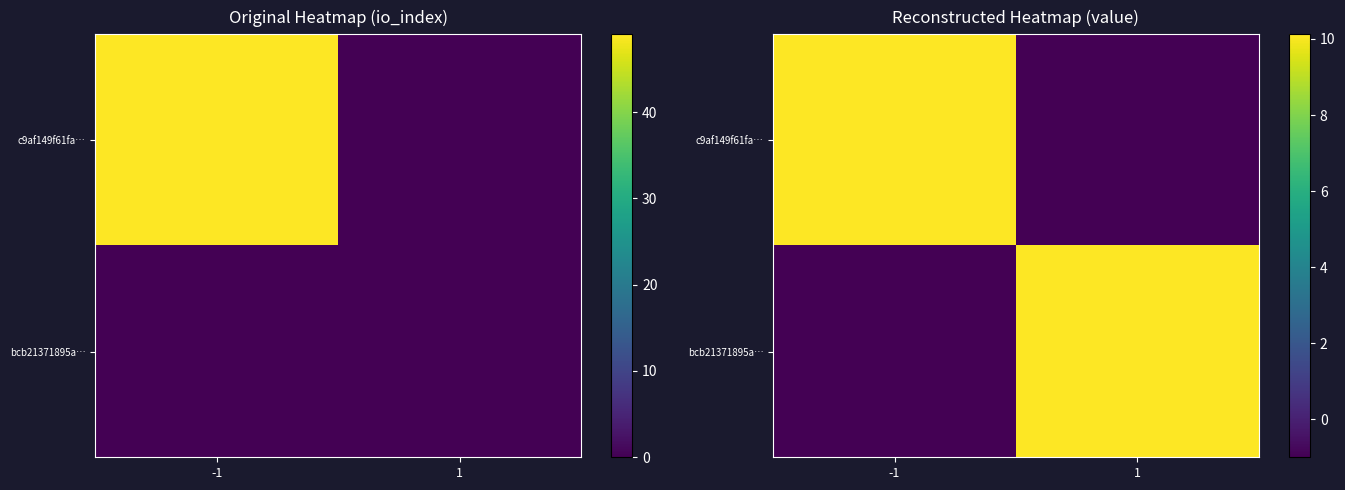

What is the difference between the highest and lowest values at 1?

11.1